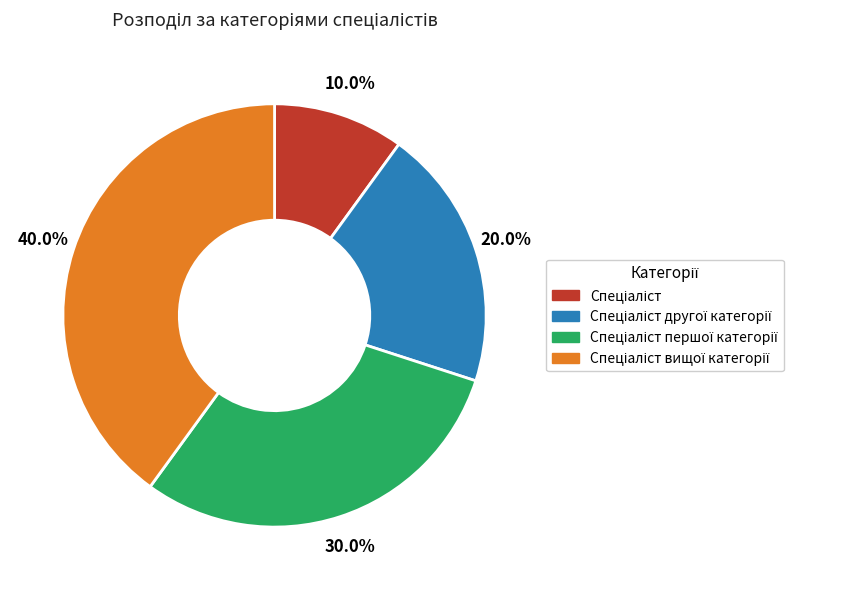

Is there a majority slice in this chart?

No